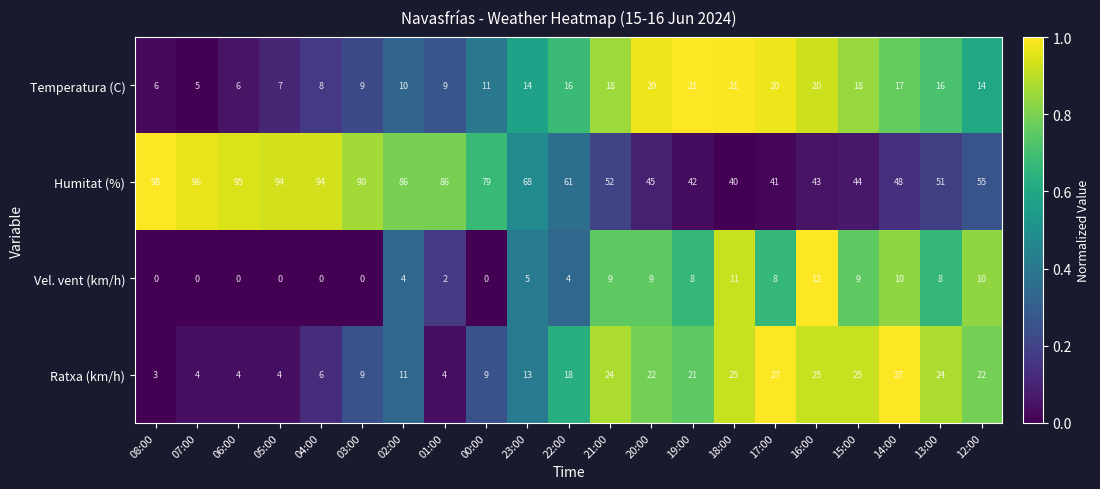

Count the number of categories in the chart.

21